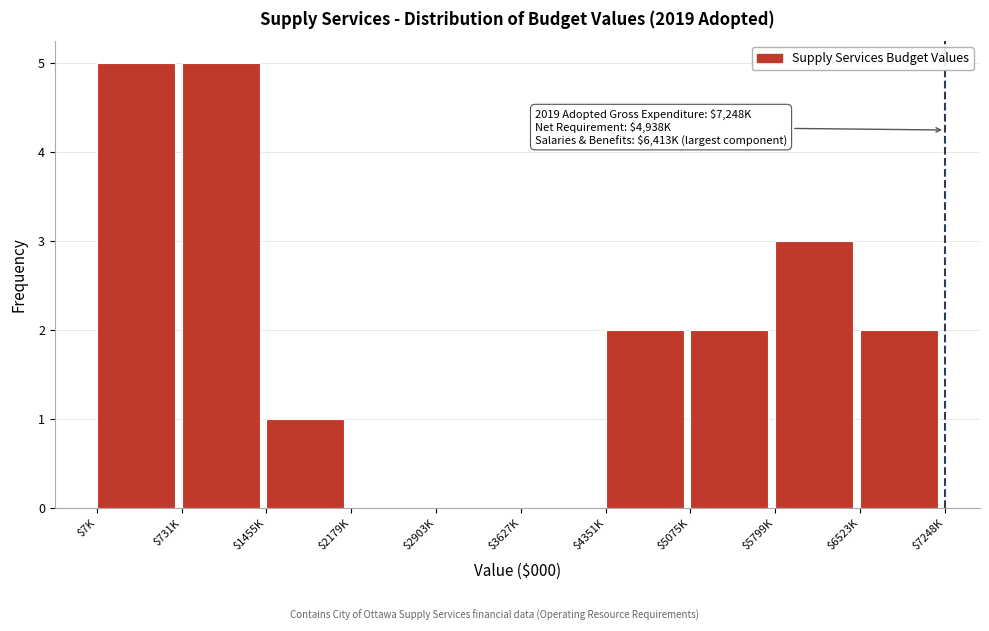

What is the sum of all values?

20